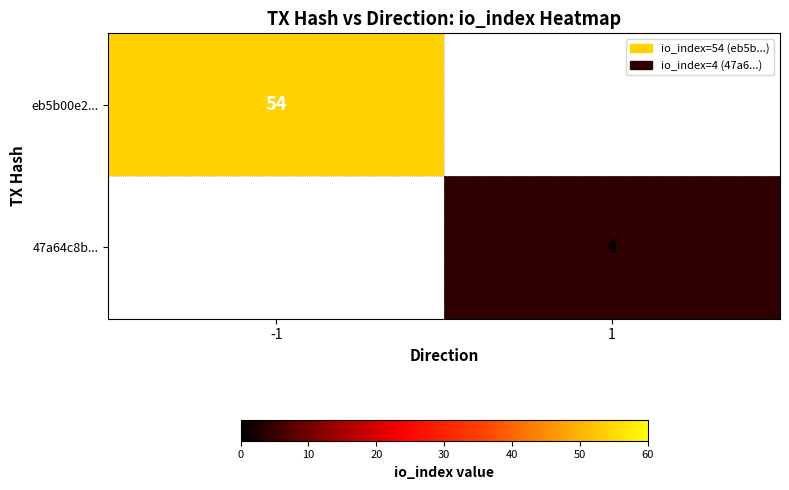

At which category does the chart reach its minimum across all series?

1